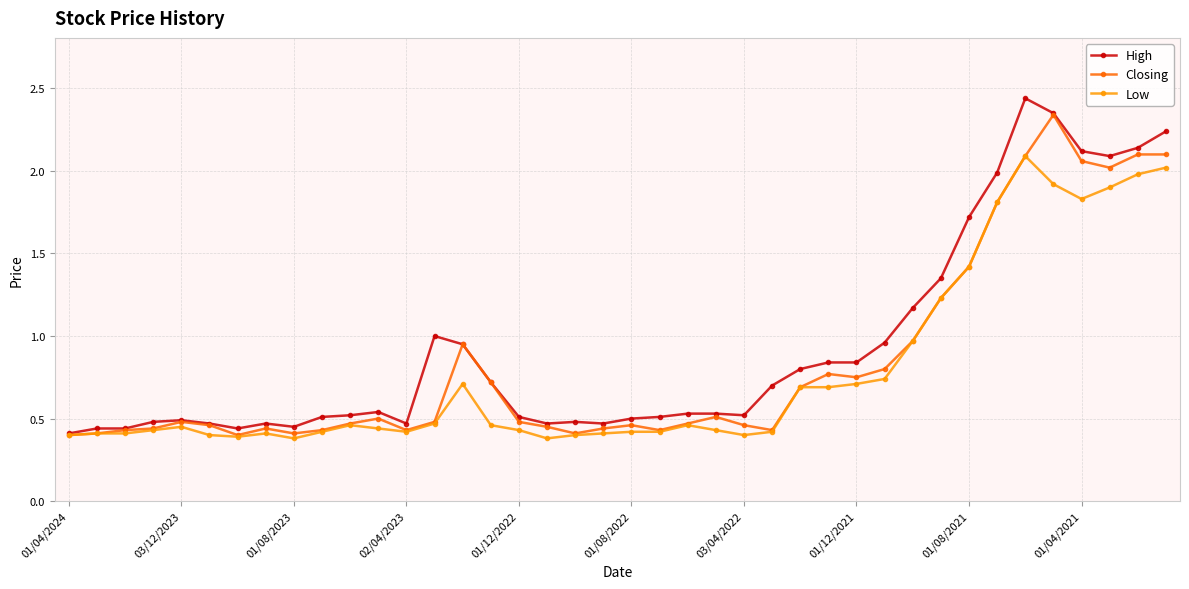

Which series has the widest spread of values?

High